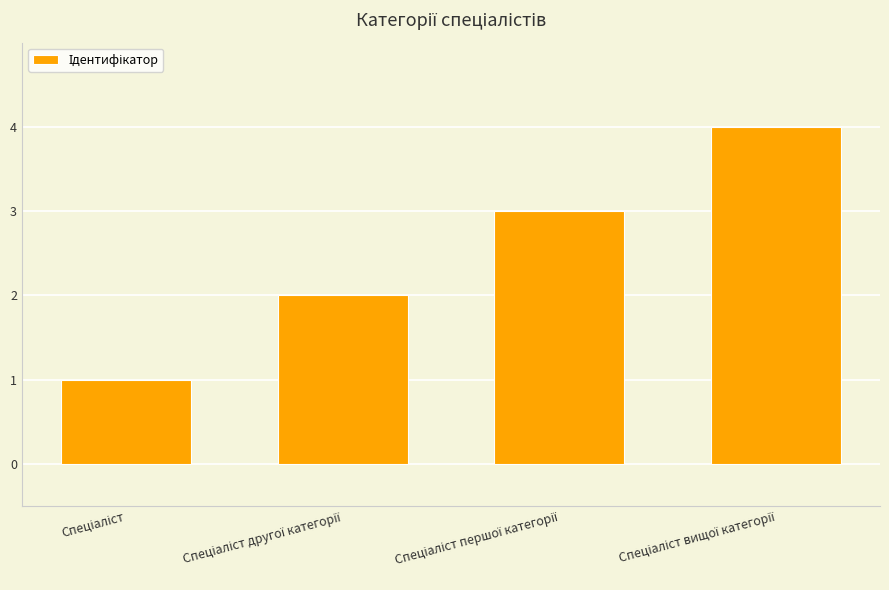

How many data points are less than 3?

2